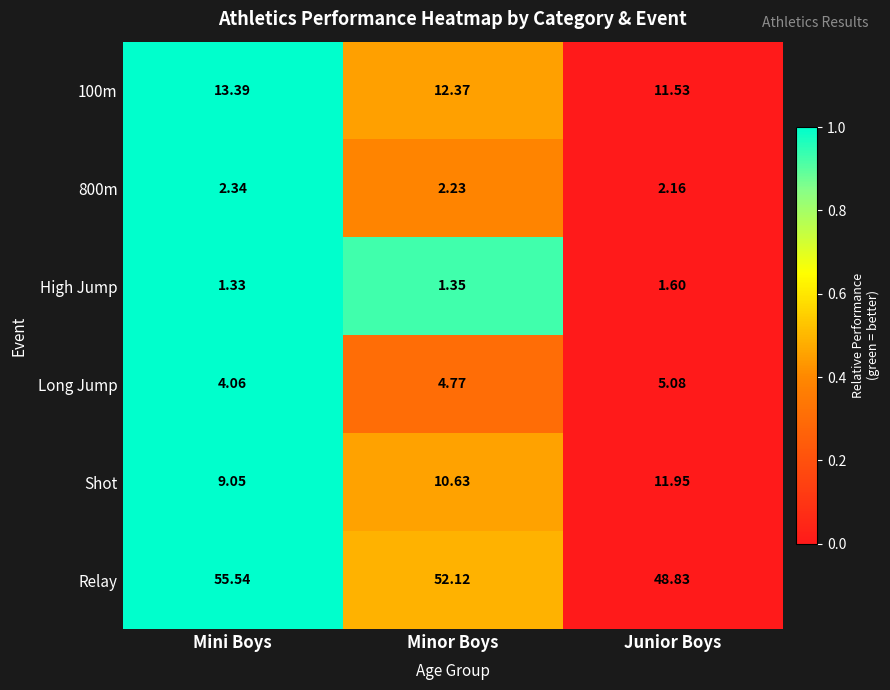

List the labels in order of 800m value, smallest first.

Junior Boys, Minor Boys, Mini Boys